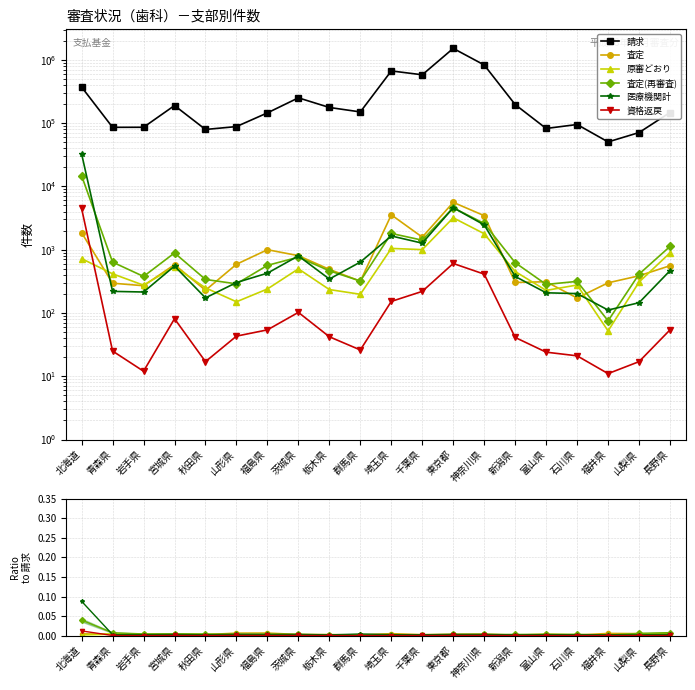

At which label is 査定(再審査) closest to 0?

福井県